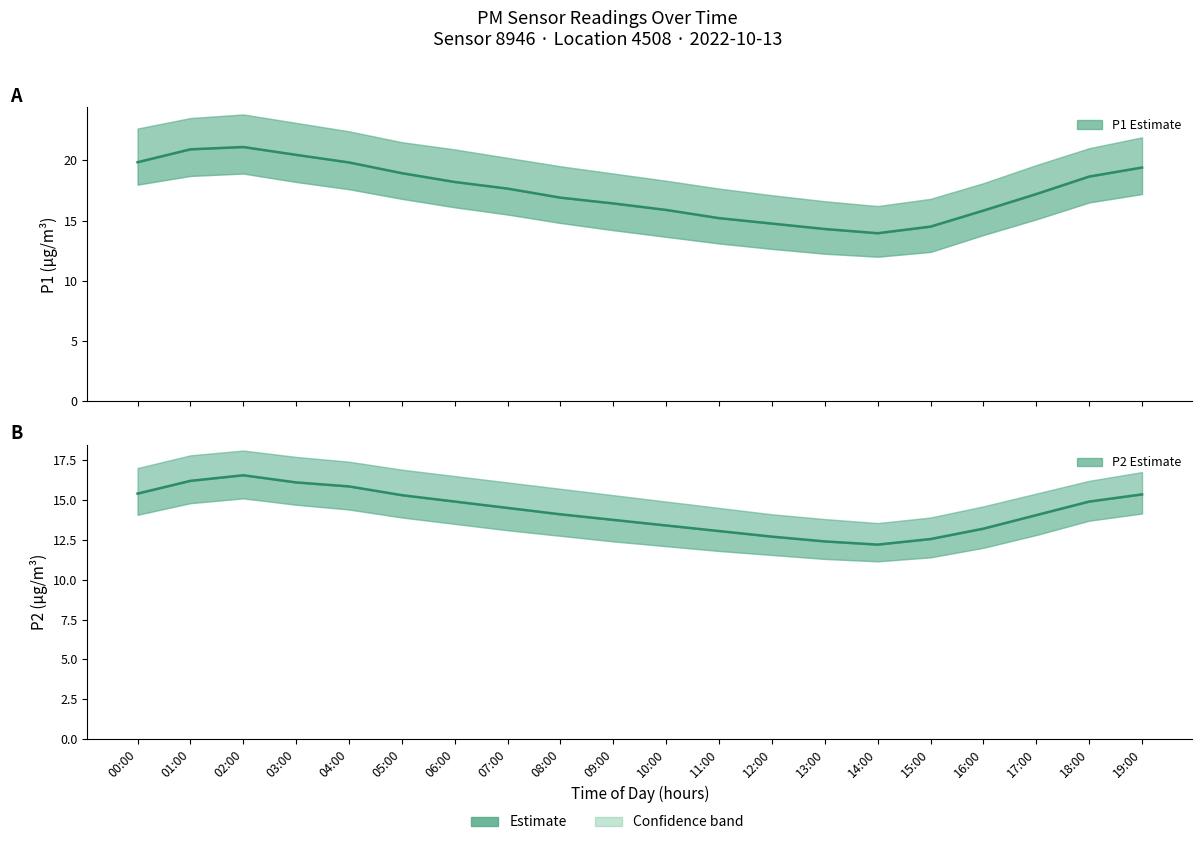

Count the number of data series in this chart.

2